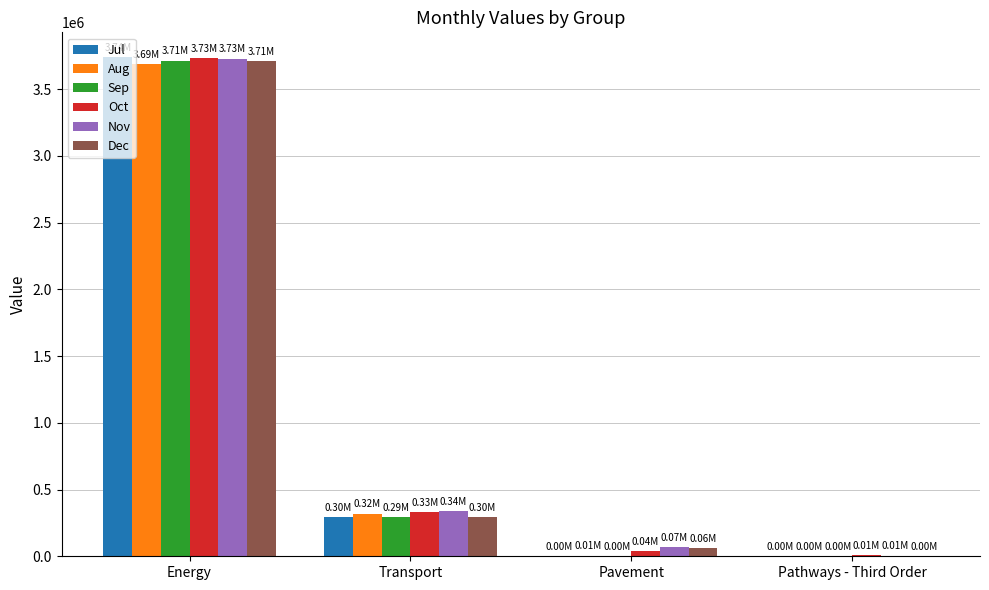

At which label is Sep closest to 1858179?

Transport